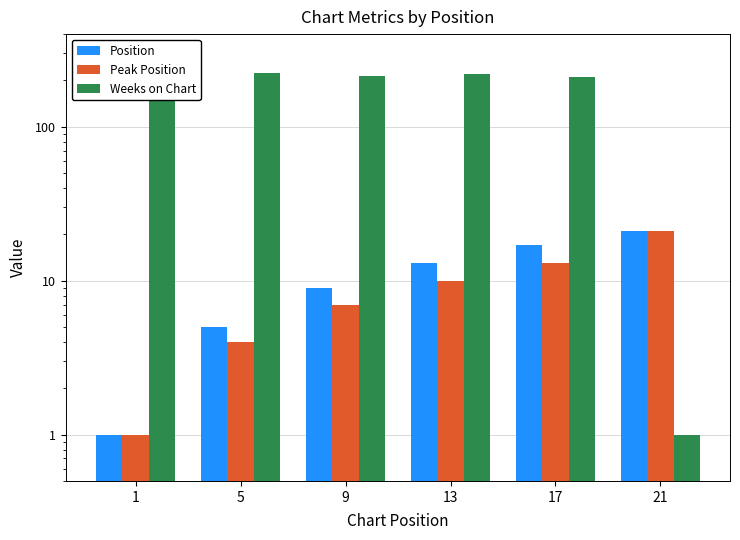

At how many categories does at least one series exceed 146?

5